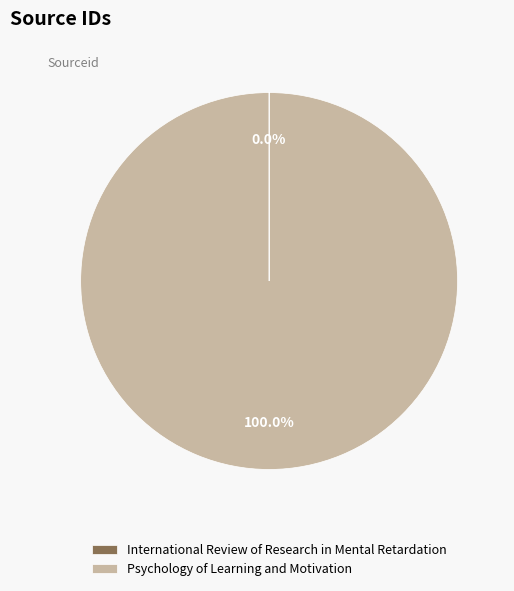

Does any single category account for the majority?

Yes